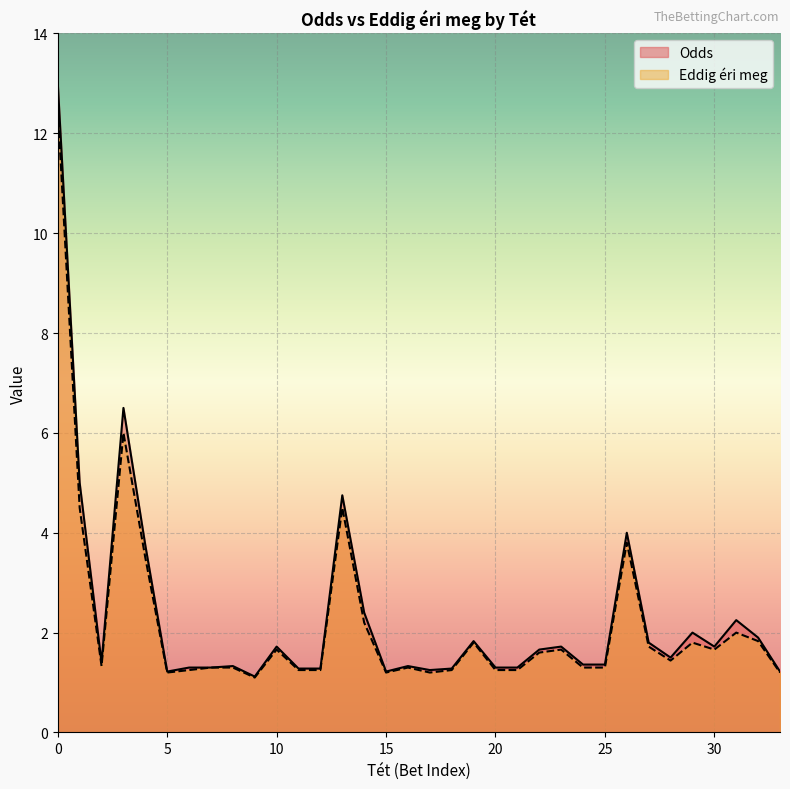

How many lines are shown in the chart?

2